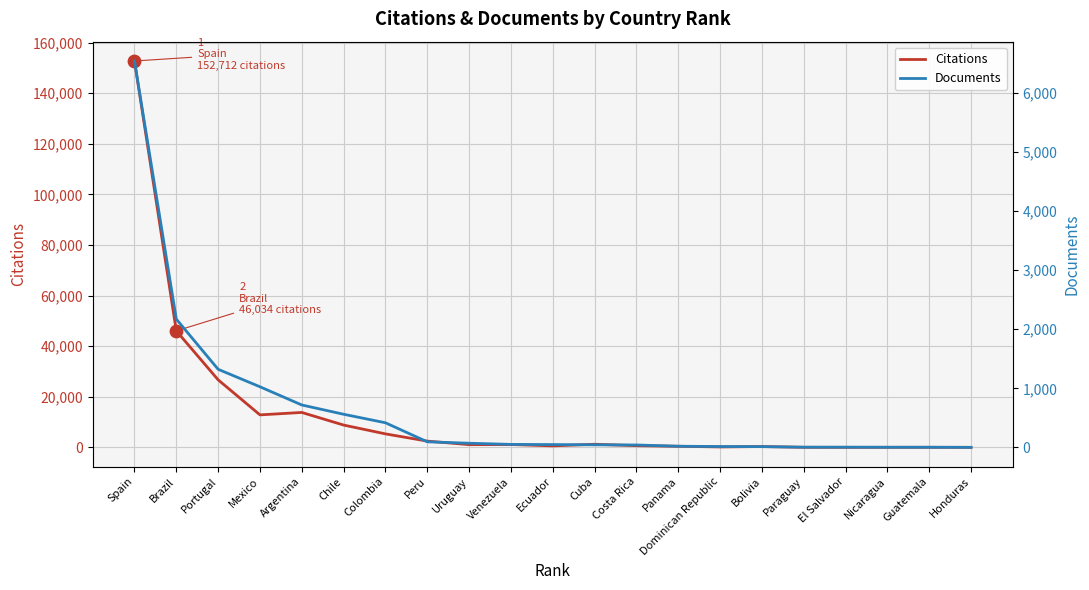

What are all the series names shown in the legend?

Citations, Documents